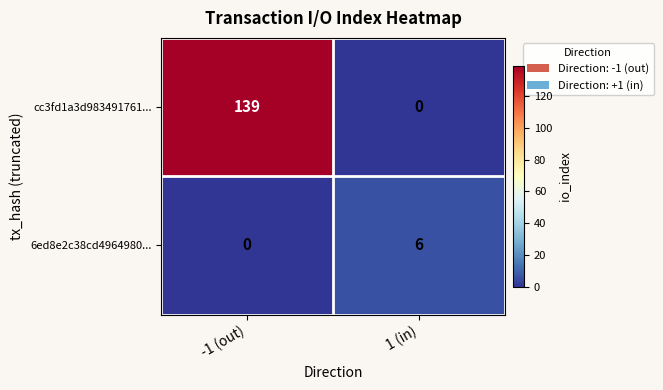

What is the total value across all series at 1 (in)?

6